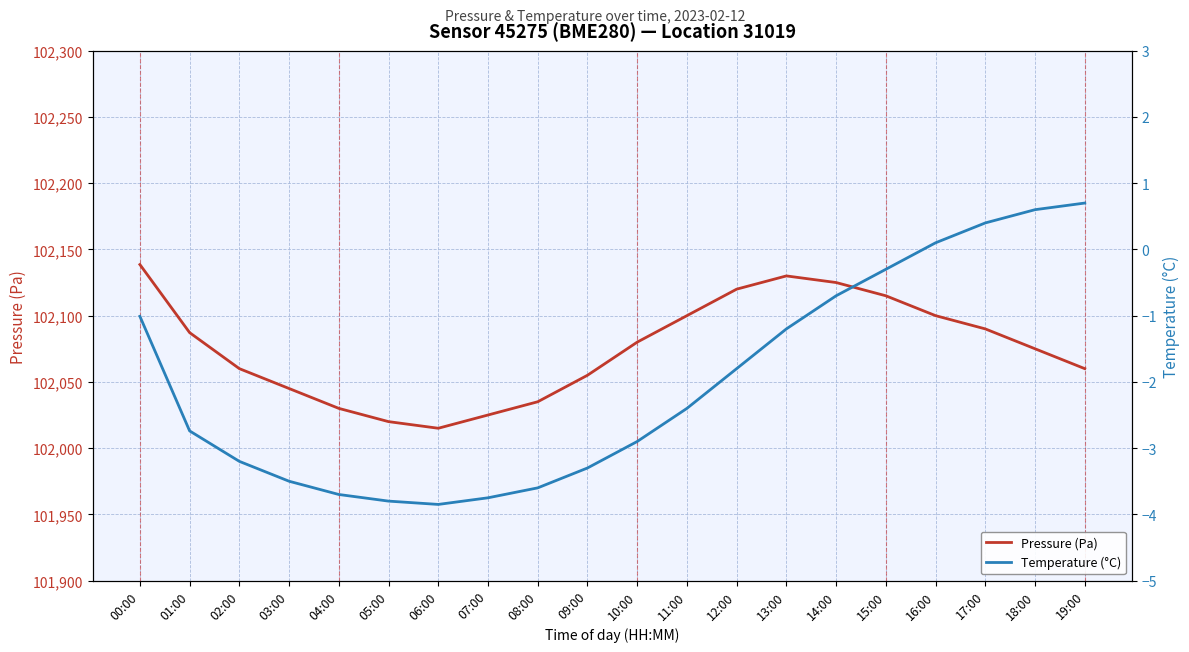

What is the value of the Pressure (Pa) point at the 16th from the left?

102115.0